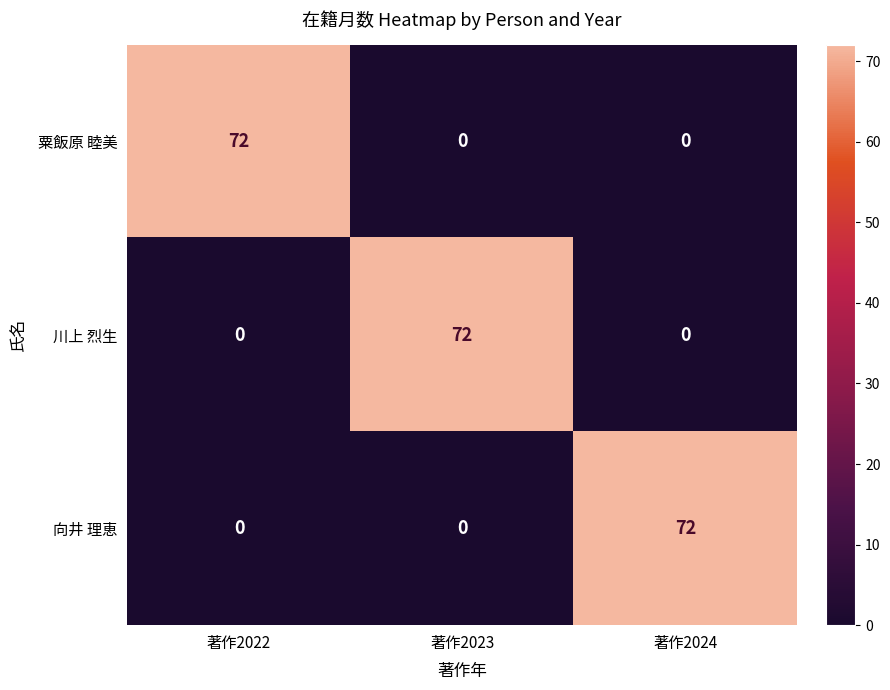

The value of 粟飯原 睦美 at 著作2024 is 0. True or false?

True